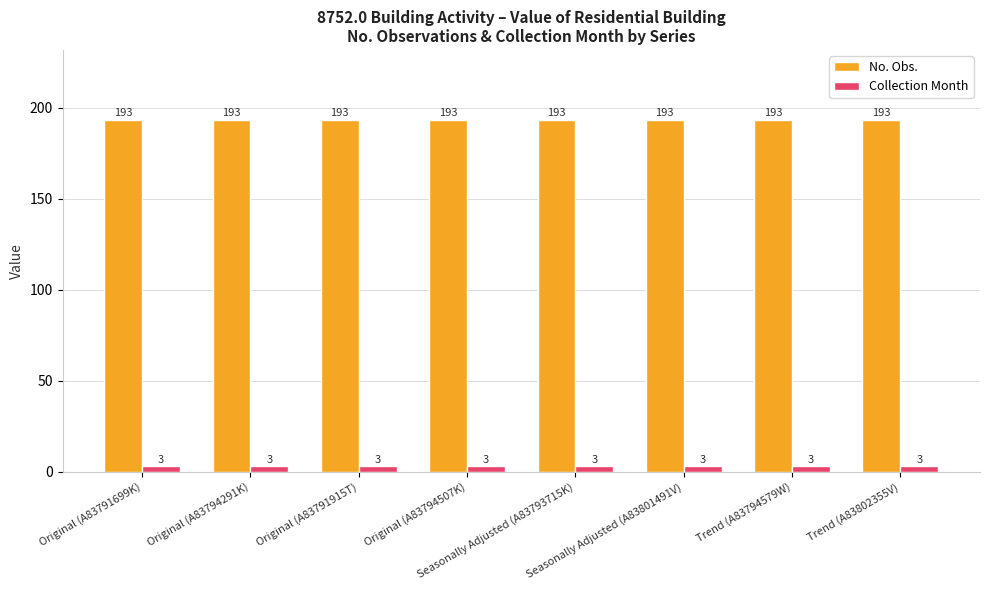

What is the highest value of the No. Obs. series?

193